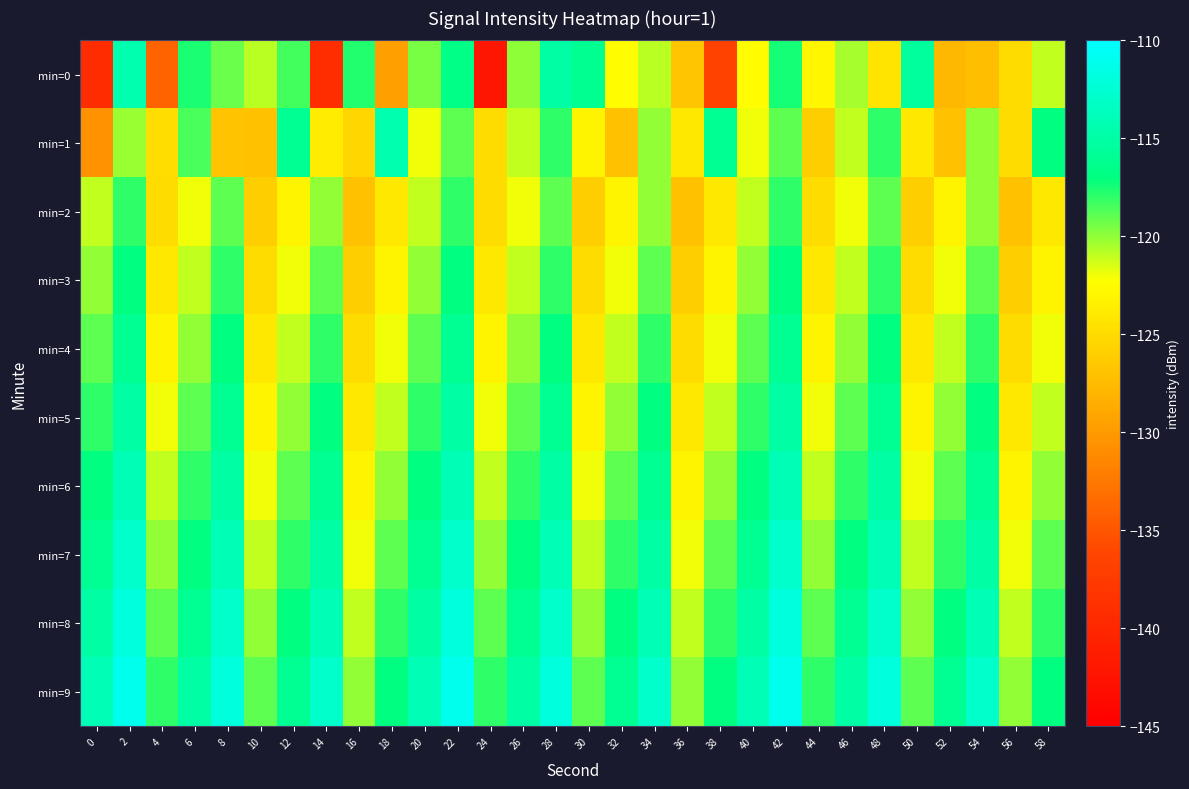

Reading left to right, what are all the values shown in this chart?

min=0: 0=-139.3	2=-114.4	4=-134.0	6=-117.6	8=-119.2	10=-120.9	12=-118.4	14=-139.2	16=-117.7	18=-129.6	20=-119.6	22=-116.6	24=-142.1	26=-119.9	28=-115.0	30=-116.1	32=-122.4	34=-120.9	36=-126.7	38=-136.5	40=-122.4	42=-117.4	44=-122.9	46=-120.5	48=-124.3	50=-115.4	52=-127.8	54=-127.3	56=-125.0	58=-121.0
min=1: 0=-130.6	2=-120.1	4=-124.8	6=-118.5	8=-126.9	10=-127.0	12=-116.0	14=-123.8	16=-125.3	18=-114.4	20=-122.0	22=-119.0	24=-125.0	26=-121.0	28=-118.0	30=-123.0	32=-127.0	34=-120.0	36=-124.0	38=-116.0	40=-122.0	42=-119.0	44=-126.0	46=-121.0	48=-118.0	50=-124.0	52=-127.0	54=-120.0	56=-125.0	58=-117.0
min=2: 0=-121.0	2=-118.0	4=-125.0	6=-122.0	8=-119.0	10=-126.0	12=-123.0	14=-120.0	16=-127.0	18=-124.0	20=-121.0	22=-118.0	24=-125.0	26=-122.0	28=-119.0	30=-126.0	32=-123.0	34=-120.0	36=-127.0	38=-124.0	40=-121.0	42=-118.0	44=-125.0	46=-122.0	48=-119.0	50=-126.0	52=-123.0	54=-120.0	56=-127.0	58=-124.0
min=3: 0=-120.0	2=-117.0	4=-124.0	6=-121.0	8=-118.0	10=-125.0	12=-122.0	14=-119.0	16=-126.0	18=-123.0	20=-120.0	22=-117.0	24=-124.0	26=-121.0	28=-118.0	30=-125.0	32=-122.0	34=-119.0	36=-126.0	38=-123.0	40=-120.0	42=-117.0	44=-124.0	46=-121.0	48=-118.0	50=-125.0	52=-122.0	54=-119.0	56=-126.0	58=-123.0
min=4: 0=-119.0	2=-116.0	4=-123.0	6=-120.0	8=-117.0	10=-124.0	12=-121.0	14=-118.0	16=-125.0	18=-122.0	20=-119.0	22=-116.0	24=-123.0	26=-120.0	28=-117.0	30=-124.0	32=-121.0	34=-118.0	36=-125.0	38=-122.0	40=-119.0	42=-116.0	44=-123.0	46=-120.0	48=-117.0	50=-124.0	52=-121.0	54=-118.0	56=-125.0	58=-122.0
min=5: 0=-118.0	2=-115.0	4=-122.0	6=-119.0	8=-116.0	10=-123.0	12=-120.0	14=-117.0	16=-124.0	18=-121.0	20=-118.0	22=-115.0	24=-122.0	26=-119.0	28=-116.0	30=-123.0	32=-120.0	34=-117.0	36=-124.0	38=-121.0	40=-118.0	42=-115.0	44=-122.0	46=-119.0	48=-116.0	50=-123.0	52=-120.0	54=-117.0	56=-124.0	58=-121.0
min=6: 0=-117.0	2=-114.0	4=-121.0	6=-118.0	8=-115.0	10=-122.0	12=-119.0	14=-116.0	16=-123.0	18=-120.0	20=-117.0	22=-114.0	24=-121.0	26=-118.0	28=-115.0	30=-122.0	32=-119.0	34=-116.0	36=-123.0	38=-120.0	40=-117.0	42=-114.0	44=-121.0	46=-118.0	48=-115.0	50=-122.0	52=-119.0	54=-116.0	56=-123.0	58=-120.0
min=7: 0=-116.0	2=-113.0	4=-120.0	6=-117.0	8=-114.0	10=-121.0	12=-118.0	14=-115.0	16=-122.0	18=-119.0	20=-116.0	22=-113.0	24=-120.0	26=-117.0	28=-114.0	30=-121.0	32=-118.0	34=-115.0	36=-122.0	38=-119.0	40=-116.0	42=-113.0	44=-120.0	46=-117.0	48=-114.0	50=-121.0	52=-118.0	54=-115.0	56=-122.0	58=-119.0
min=8: 0=-115.0	2=-112.0	4=-119.0	6=-116.0	8=-113.0	10=-120.0	12=-117.0	14=-114.0	16=-121.0	18=-118.0	20=-115.0	22=-112.0	24=-119.0	26=-116.0	28=-113.0	30=-120.0	32=-117.0	34=-114.0	36=-121.0	38=-118.0	40=-115.0	42=-112.0	44=-119.0	46=-116.0	48=-113.0	50=-120.0	52=-117.0	54=-114.0	56=-121.0	58=-118.0
min=9: 0=-114.0	2=-111.0	4=-118.0	6=-115.0	8=-112.0	10=-119.0	12=-116.0	14=-113.0	16=-120.0	18=-117.0	20=-114.0	22=-111.0	24=-118.0	26=-115.0	28=-112.0	30=-119.0	32=-116.0	34=-113.0	36=-120.0	38=-117.0	40=-114.0	42=-111.0	44=-118.0	46=-115.0	48=-112.0	50=-119.0	52=-116.0	54=-113.0	56=-120.0	58=-117.0